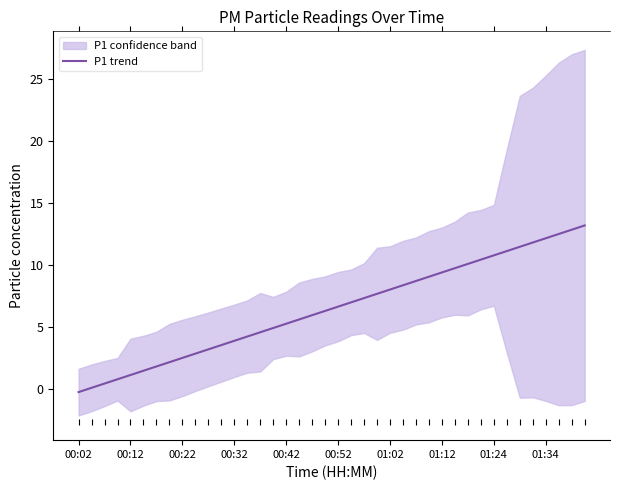

At which category does the chart reach its minimum across all series?

00:02